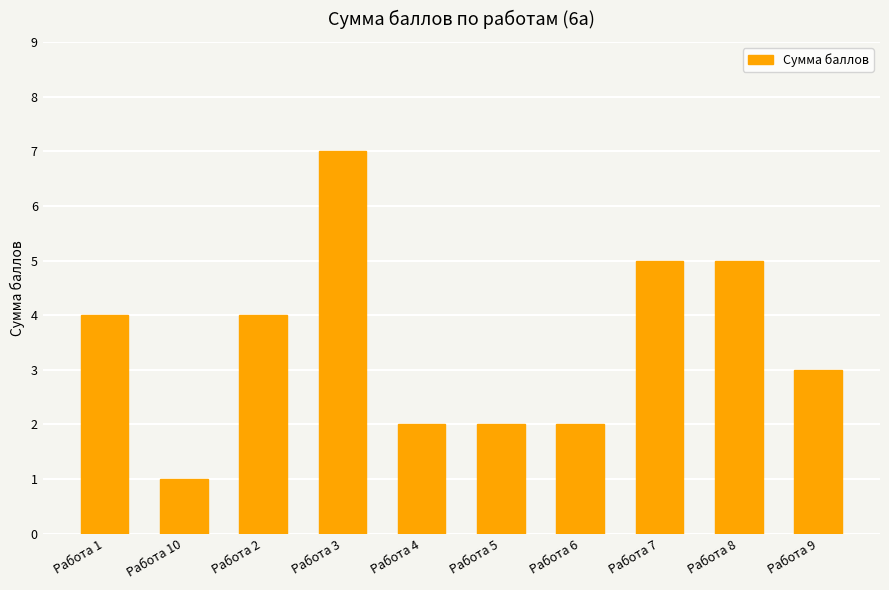

Count the number of data series in this chart.

1